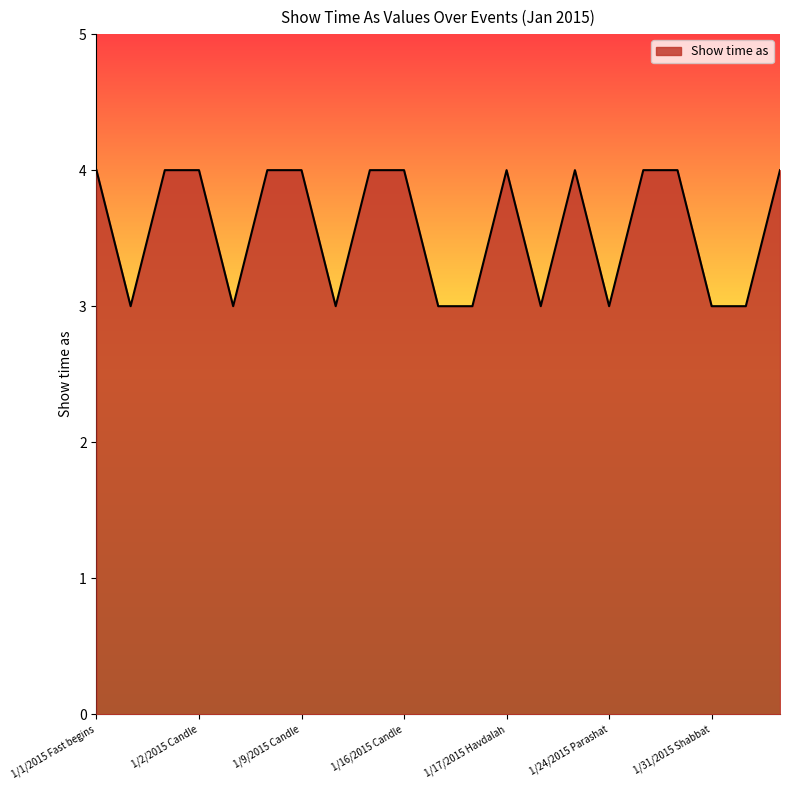

What is the greatest value displayed?

4